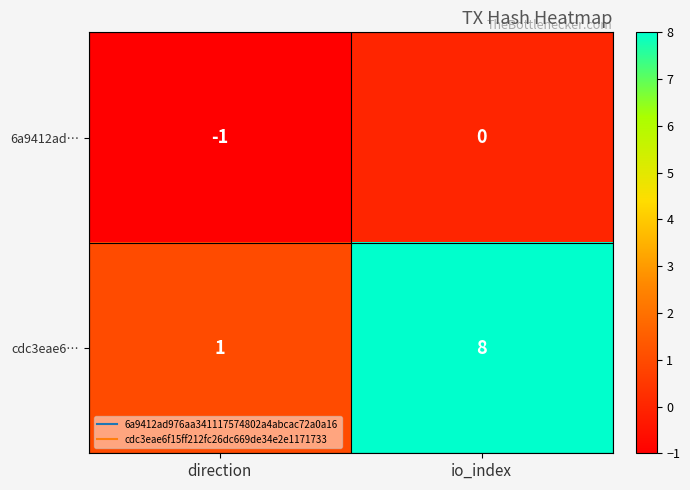

The value of 6a9412ad… at direction is 0. True or false?

False